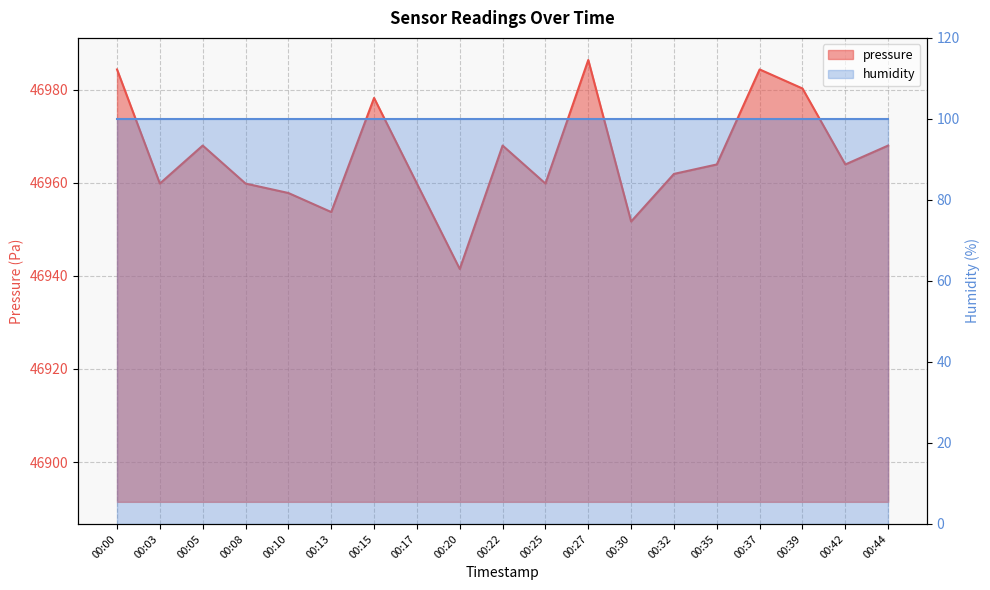

Reading right to left, what are all the values shown in this chart?

00:44=46968.0	00:42=46963.9	00:39=46980.2	00:37=46984.3	00:35=46963.9	00:32=46961.9	00:30=46951.7	00:27=46986.3	00:25=46959.8	00:22=46968.0	00:20=46941.5	00:17=46959.8	00:15=46978.2	00:13=46953.7	00:10=46957.8	00:08=46959.8	00:05=46968.0	00:03=46959.8	00:00=46984.3